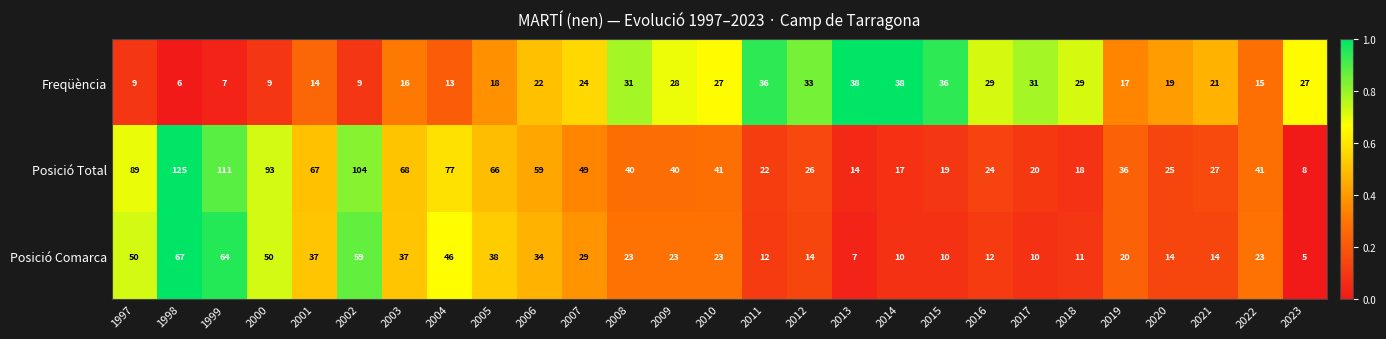

What is the smallest value displayed?

5